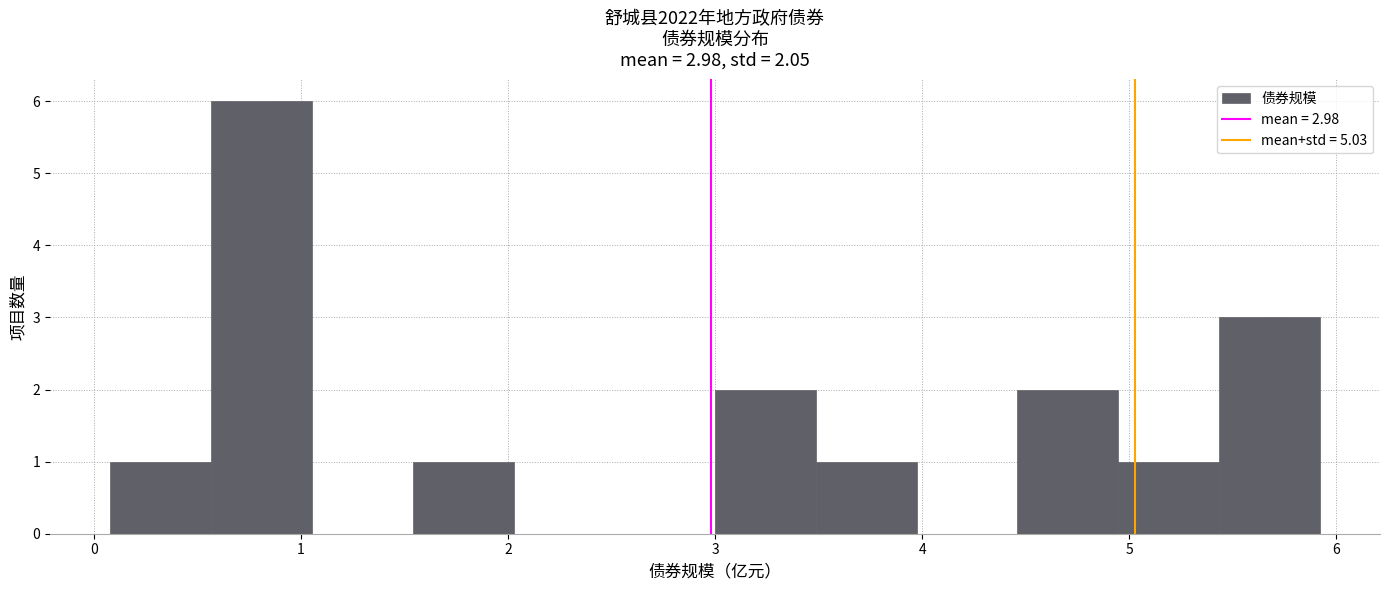

Over which range of the x-axis is the bar tallest?

0.6 to 1.1